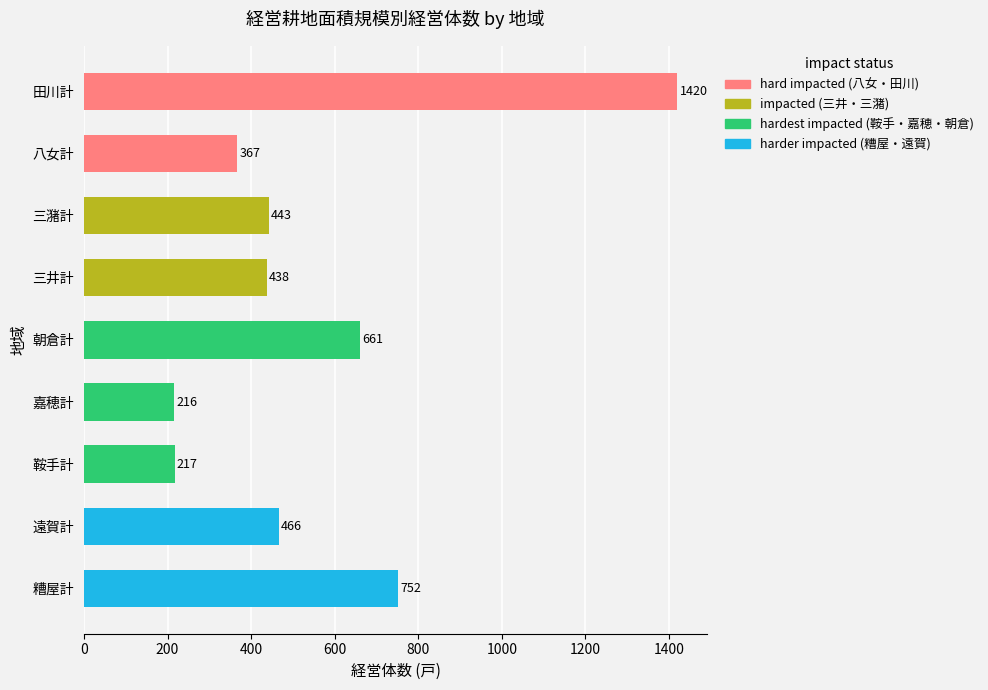

How many bars are there in total?

9